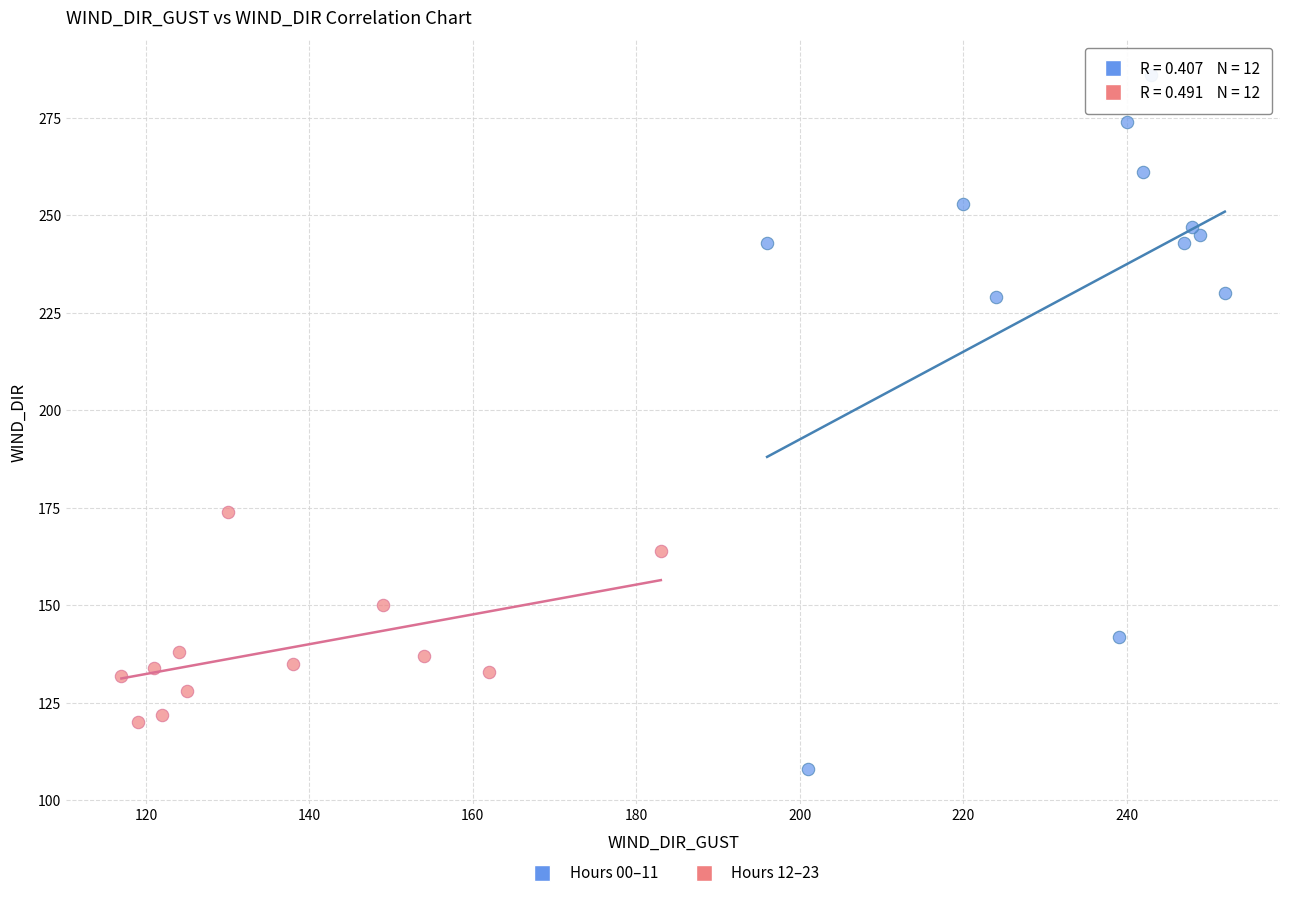

Which series contains the lowest Y value?

Hours 00–11